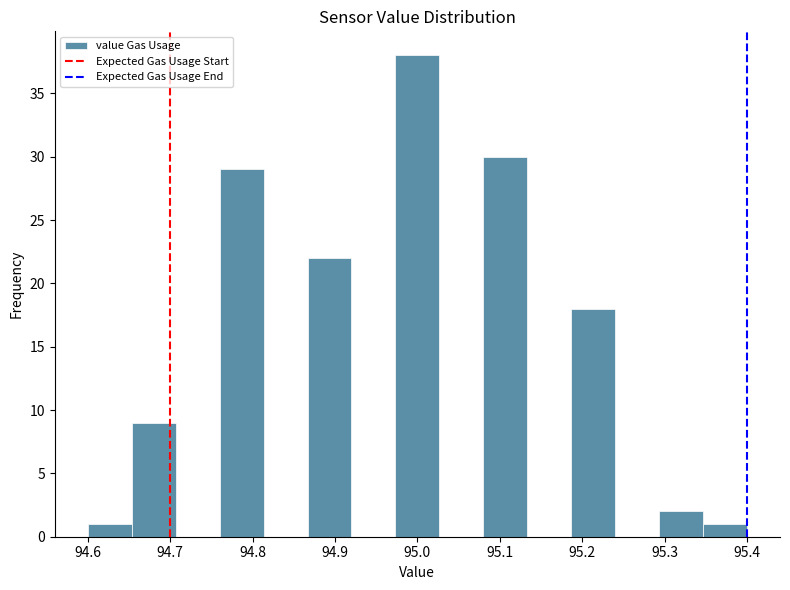

Reading left to right, list every bar in this chart as the range it spans on the x-axis followed by its height. Neither the bar edges nor the heights are printed on the chart, so give them approximately, as read against the axes.

94.60 to 94.65: 1
94.65 to 94.71: 9
94.71 to 94.76: 0
94.76 to 94.81: 29
94.81 to 94.87: 0
94.87 to 94.92: 22
94.92 to 94.97: 0
94.97 to 95.03: 38
95.03 to 95.08: 0
95.08 to 95.13: 30
95.13 to 95.19: 0
95.19 to 95.24: 18
95.24 to 95.29: 0
95.29 to 95.35: 2
95.35 to 95.40: 1